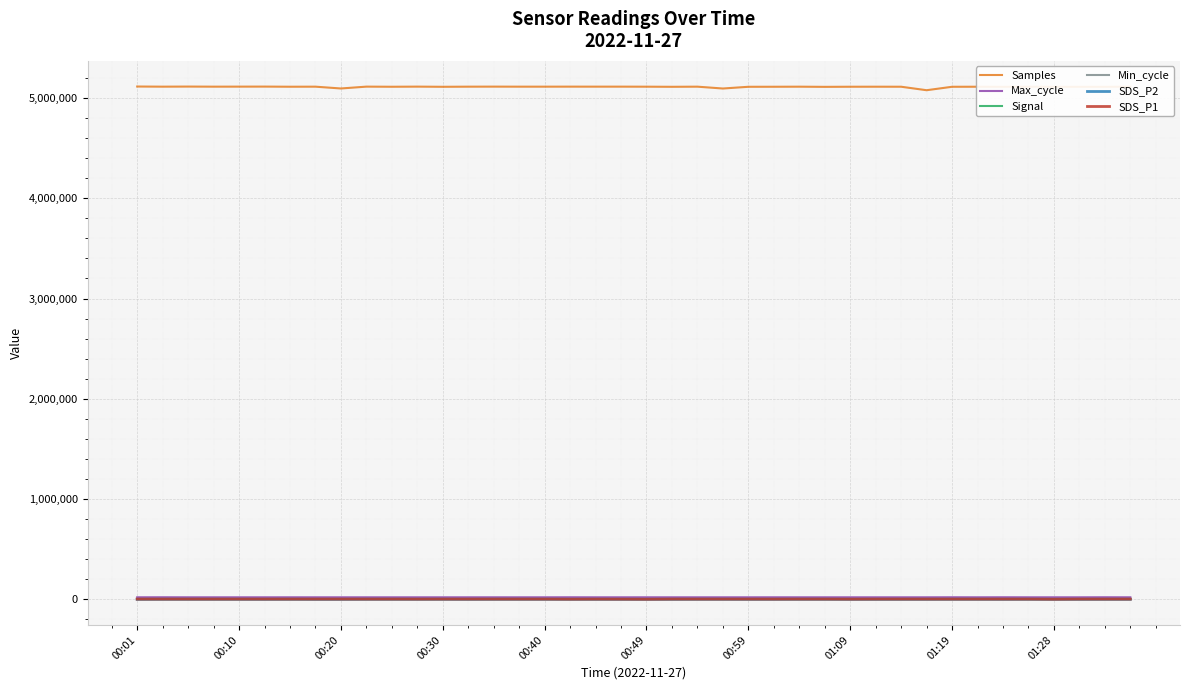

True or false: SDS_P1 and Samples intersect in this chart.

False